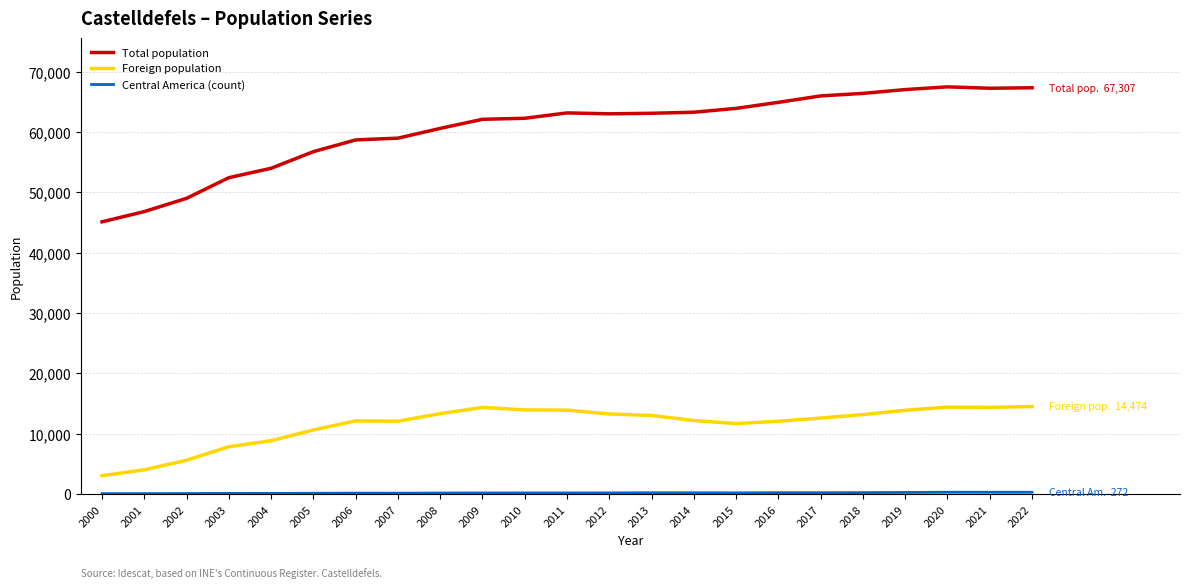

What is the highest value of the Foreign population series?

14474